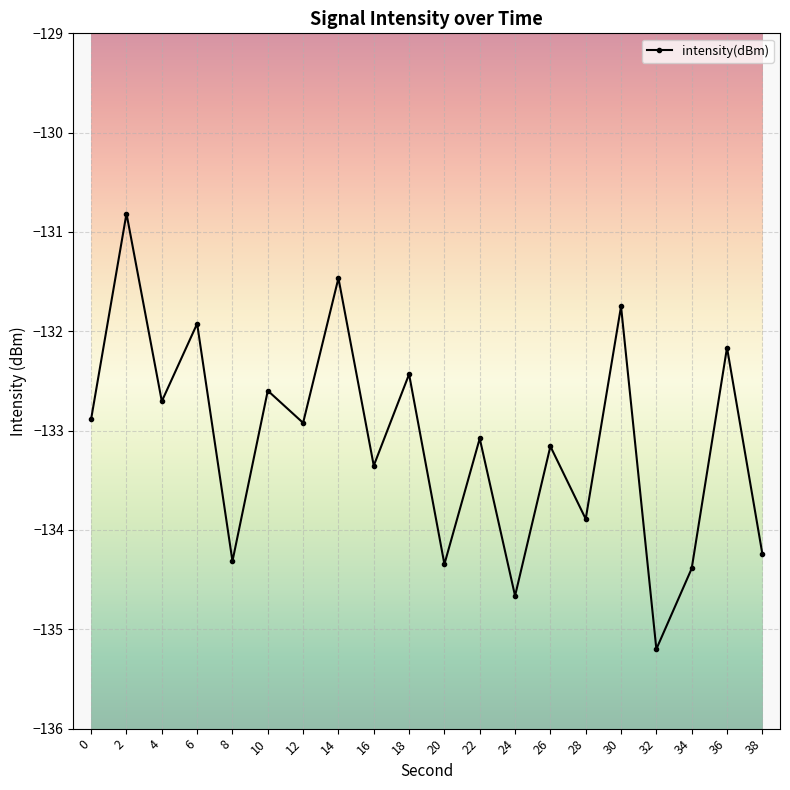

Between 12 and 2, which is larger?

2